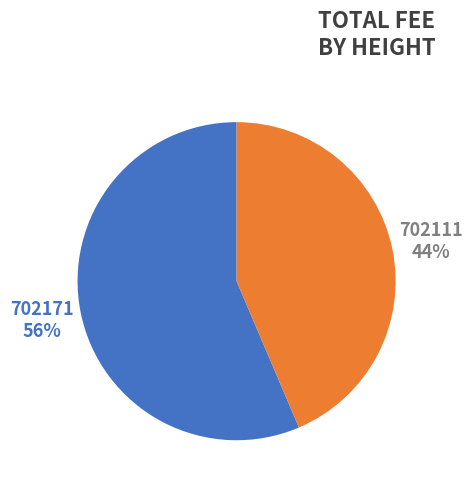

How many slices are in this pie chart?

2